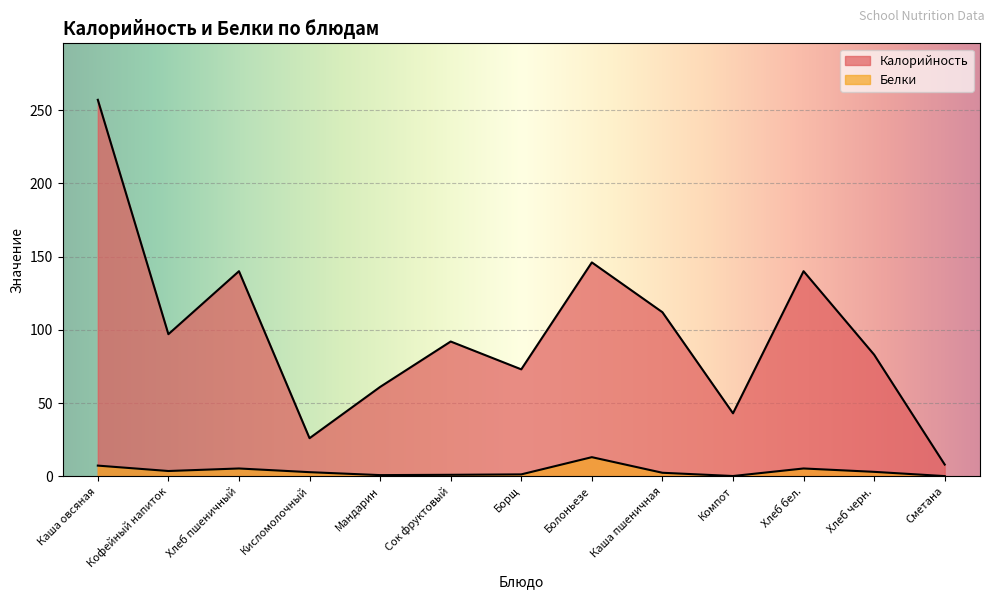

The Белки series shows 1.2 at Хлеб пшеничный. True or false?

False